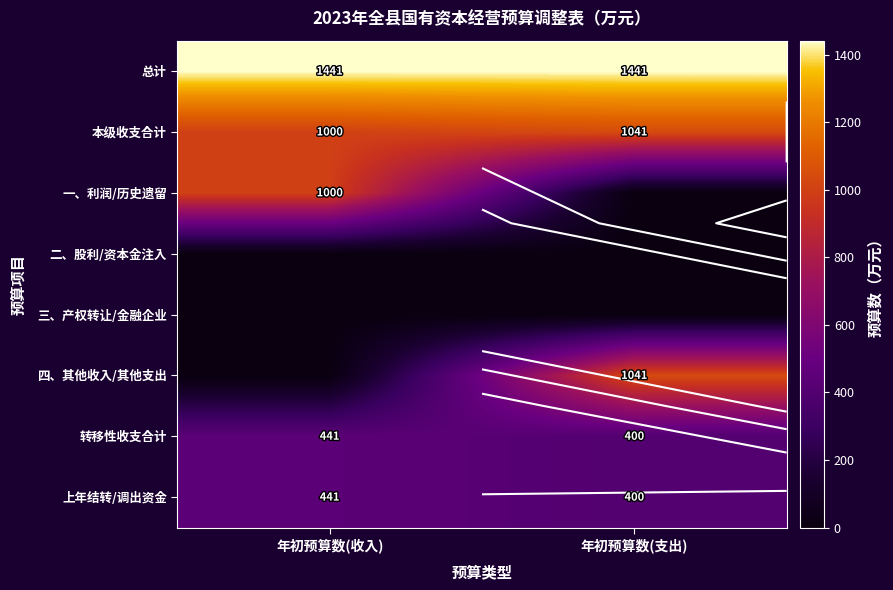

What is the difference between the maximum and minimum values in the 本级收支合计 series?

41